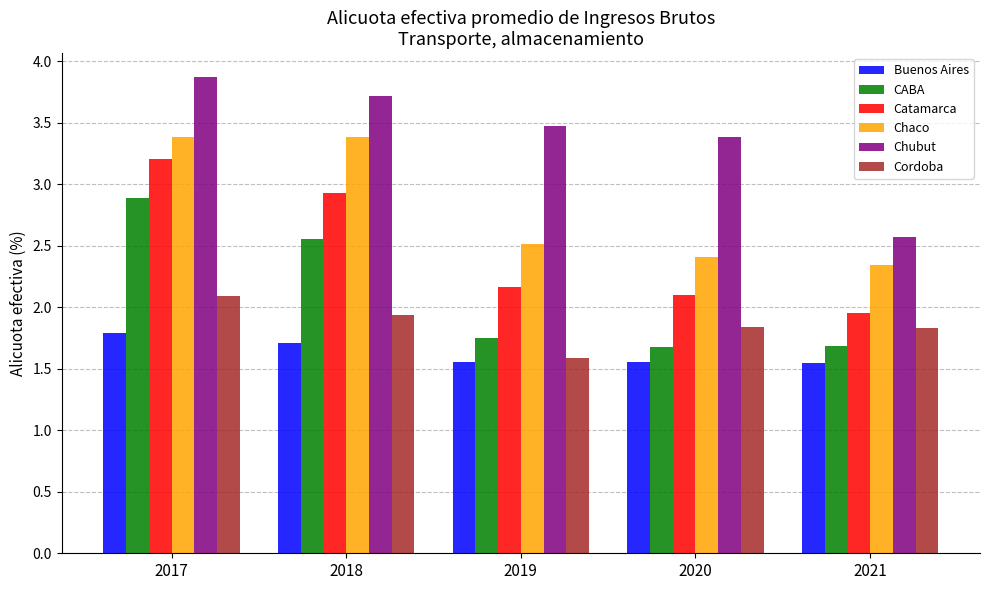

Rank the series by their maximum value, from lowest to highest.

Buenos Aires, Cordoba, CABA, Catamarca, Chaco, Chubut